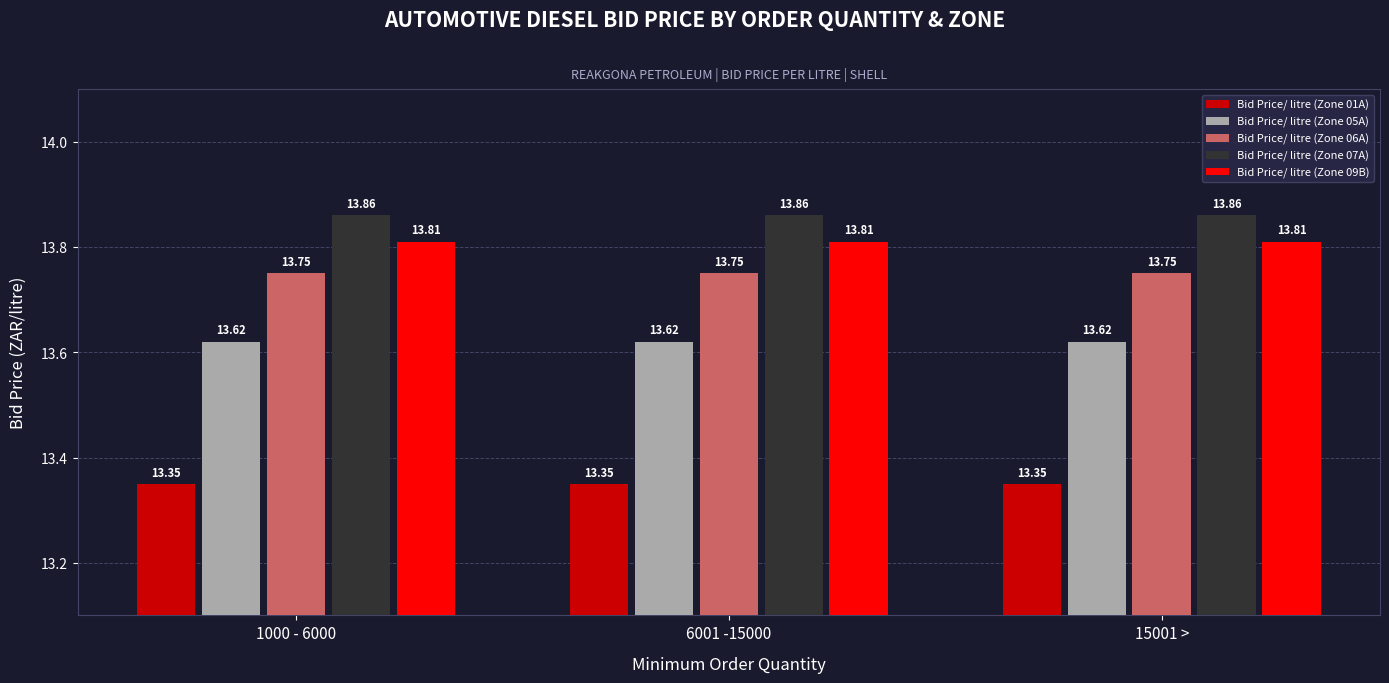

What is the spread (max minus min) of values at 15001 >?

0.5